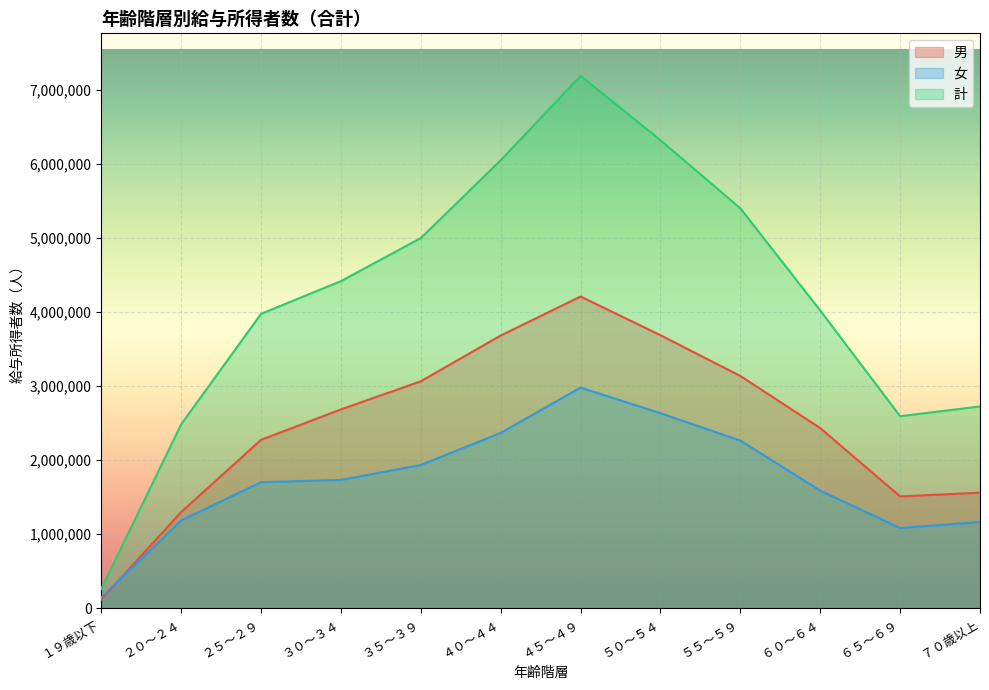

At how many categories does at least one series exceed 4923165?

5